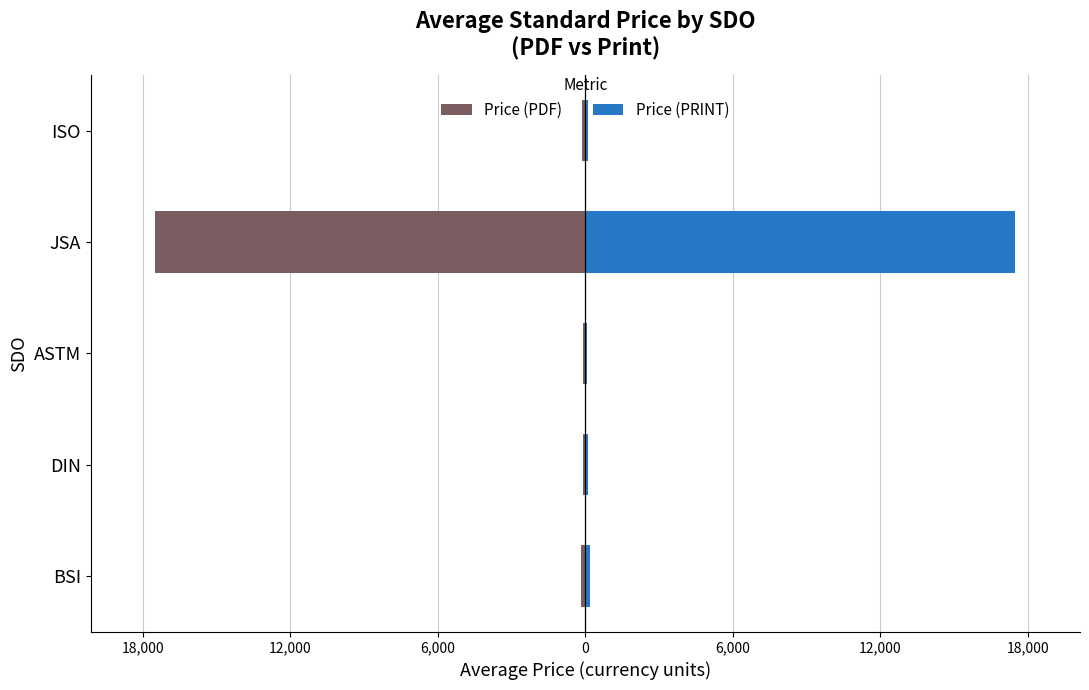

What is the smallest value displayed?

-17500.0